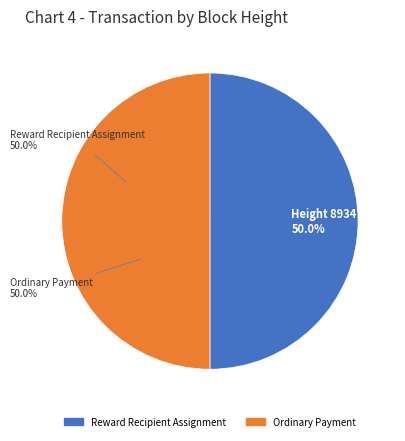

Rank the categories by value from highest to lowest.

893479, 893470